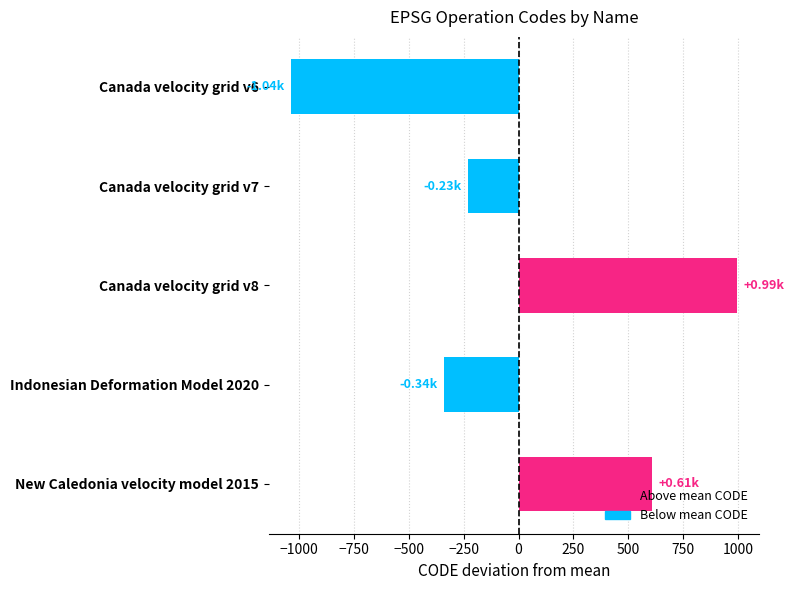

Which category has the highest value across all series?

Canada velocity grid v8